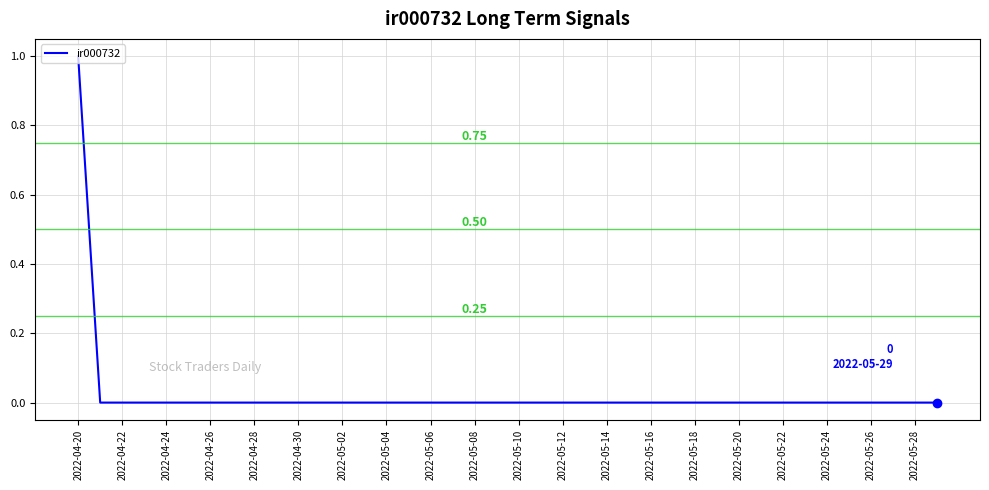

Does the chart have visible grid lines?

Yes